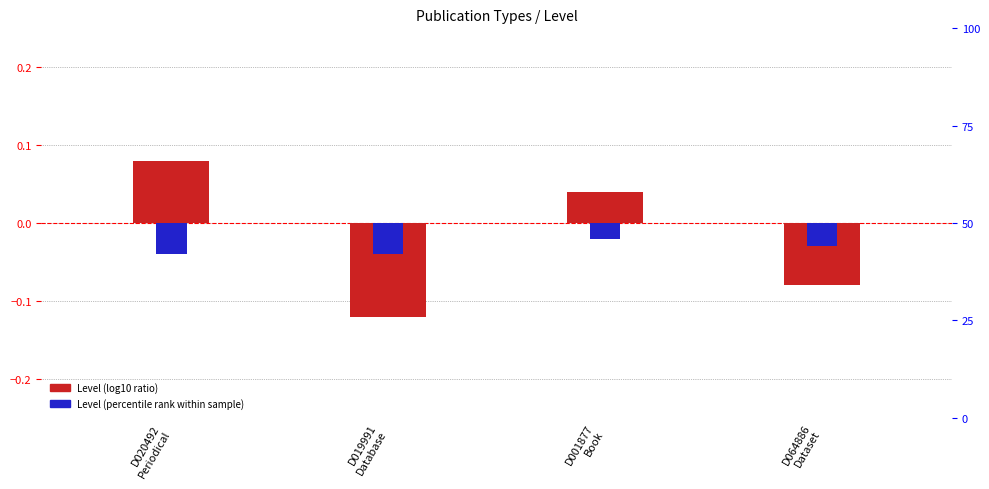

Rank the categories by Level (log10 ratio) value from highest to lowest.

D020492
Periodical, D001877
Book, D064886
Dataset, D019991
Database